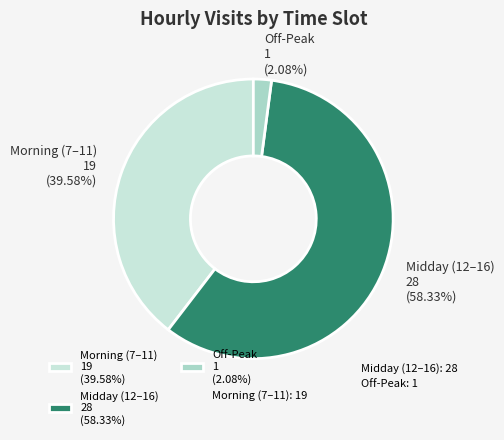

Which category has the smallest portion of the pie?

Off-Peak 1 (2.08%)